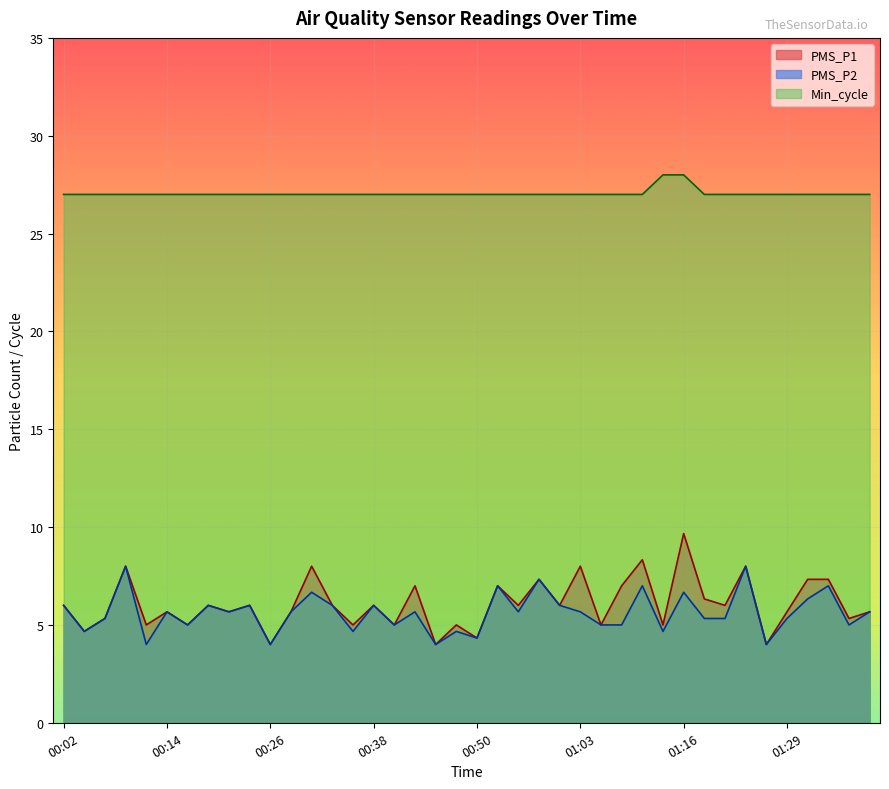

What is the label of the 24th point from the left?

00:58